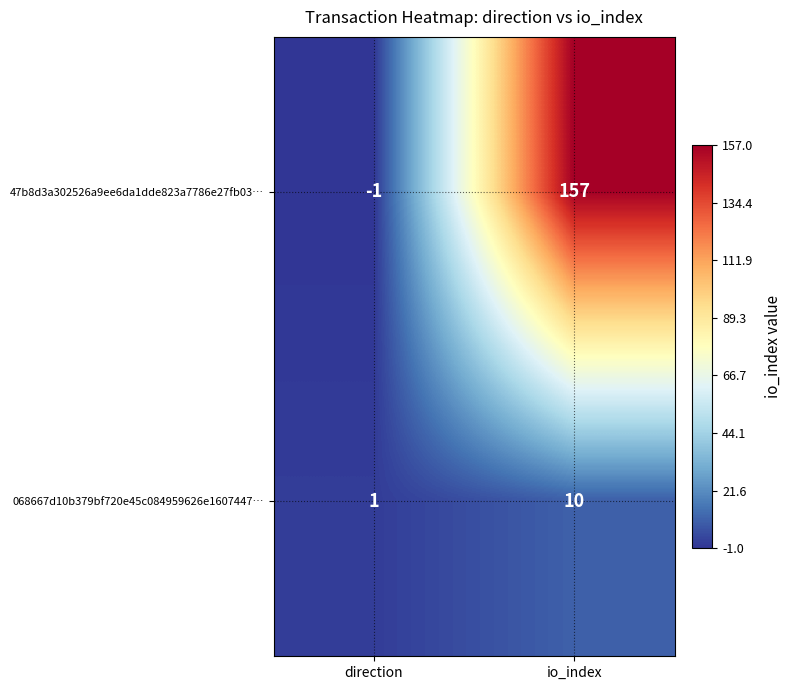

How many distinct data groups are displayed?

2